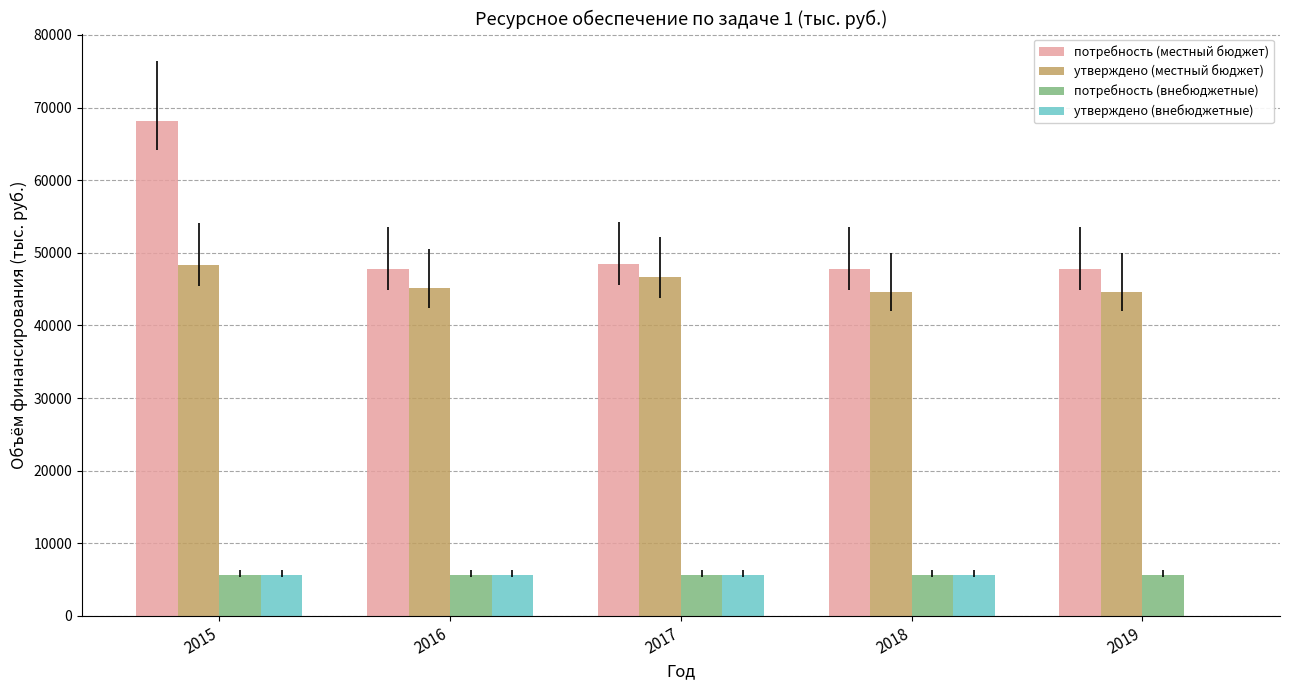

Which series changed the most between 2015 and 2017?

потребность (местный бюджет)